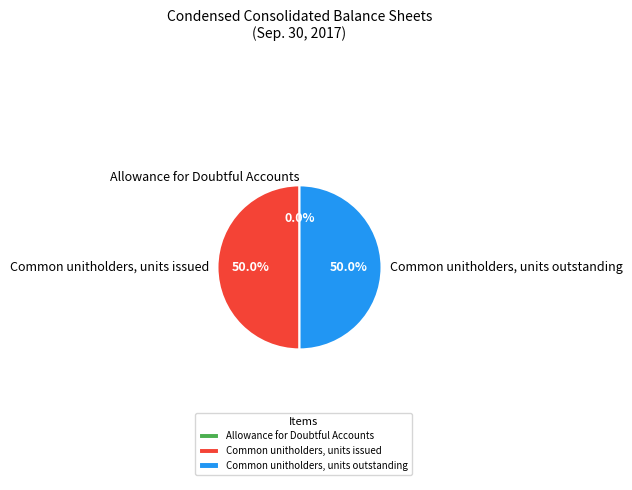

True or false: Allowance for Doubtful Accounts accounts for 1% of the total.

False